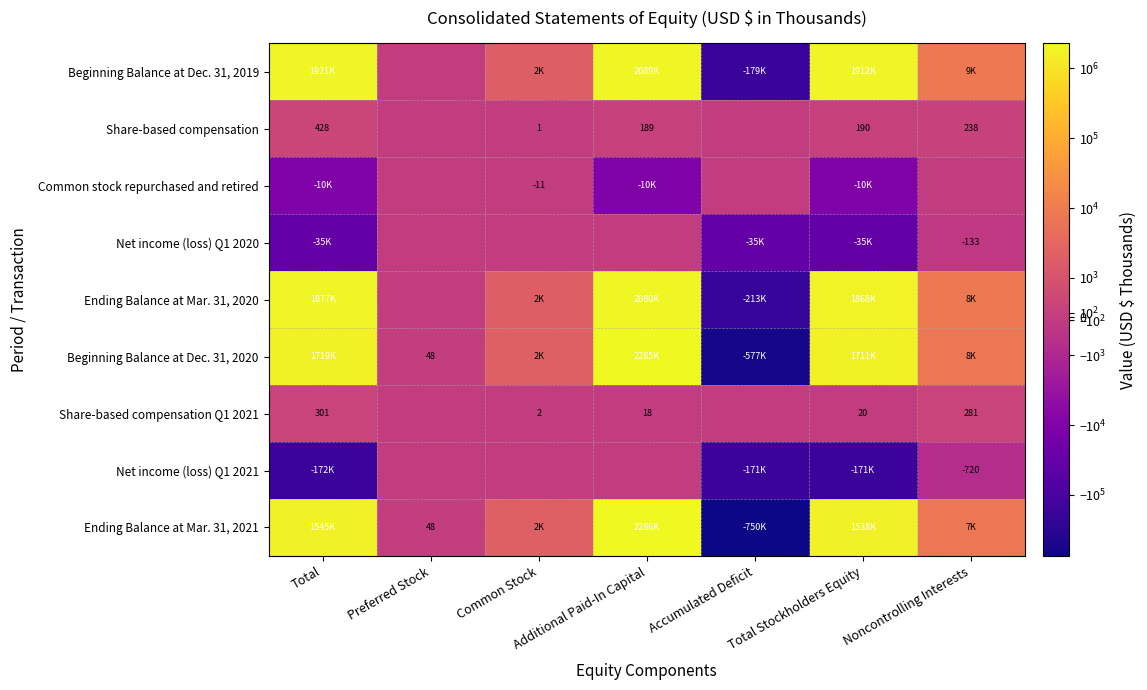

The value of Share-based compensation Q1 2021 at Total is 204. True or false?

False